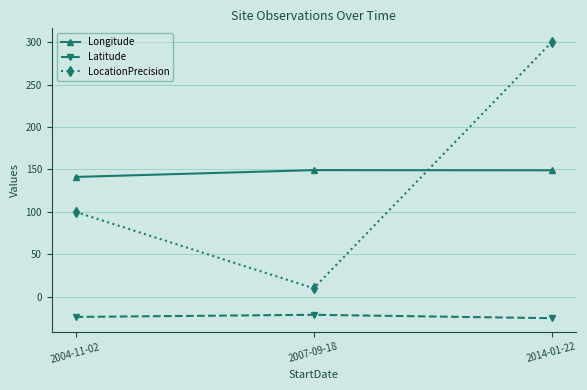

What is the spread (max minus min) of values at 2014-01-22?

325.2